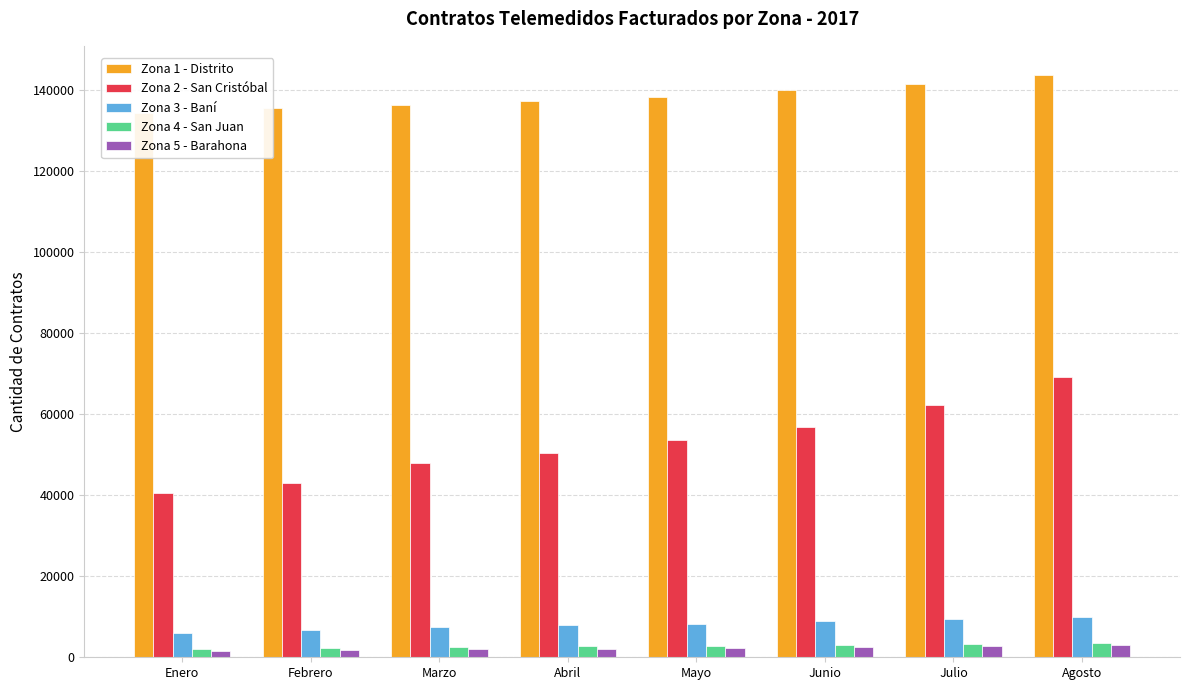

Rank the series by their maximum value, from highest to lowest.

Zona 1 - Distrito, Zona 2 - San Cristóbal, Zona 3 - Baní, Zona 4 - San Juan, Zona 5 - Barahona